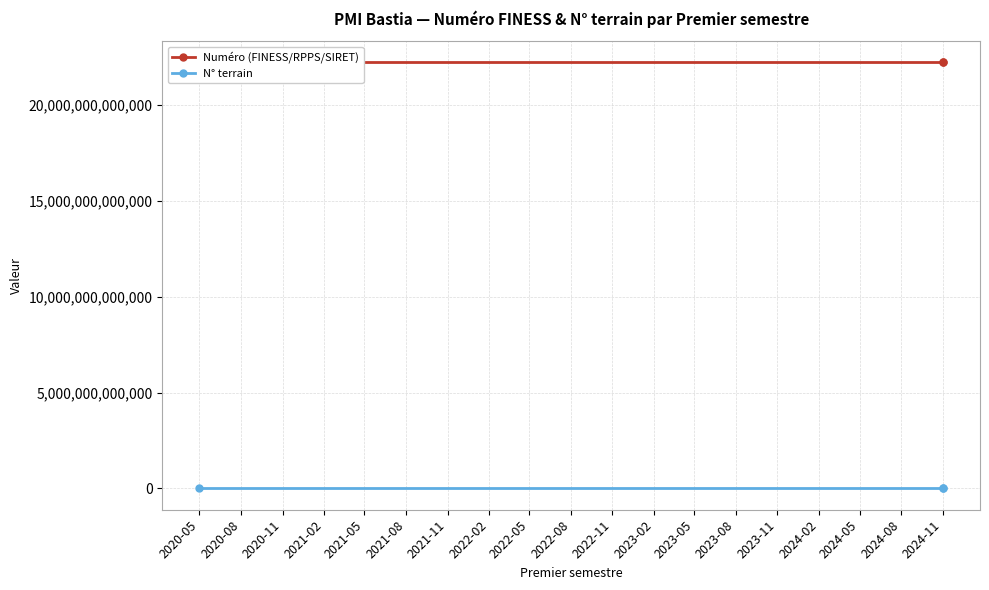

What is the total value across all series at 2024-11?

22200096600693